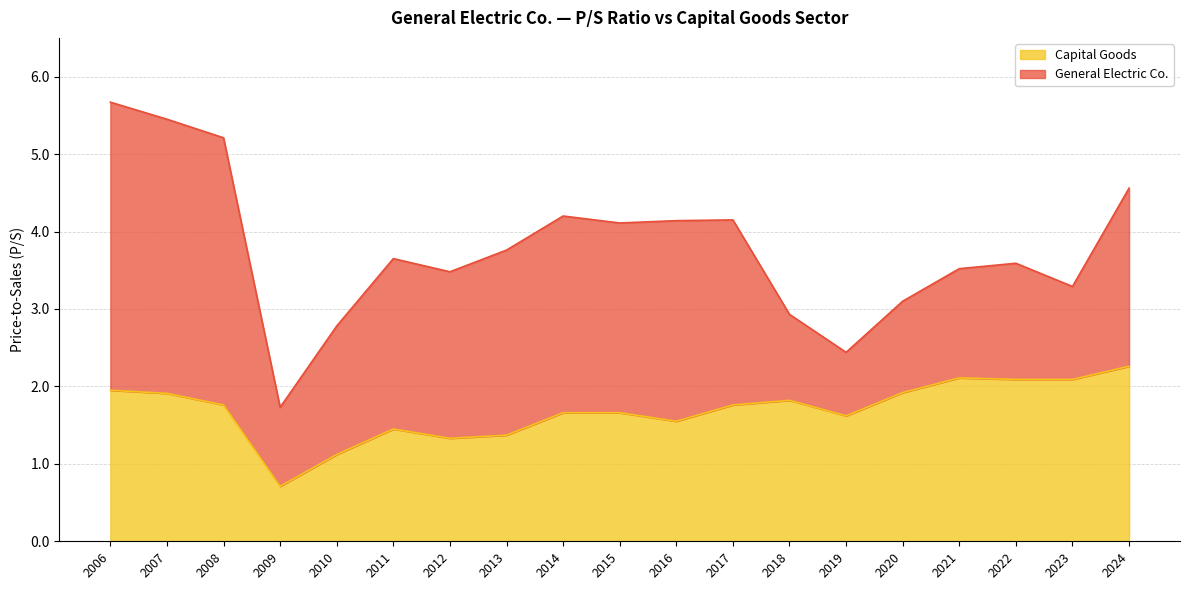

What is the total value across all series at 2006?

5.7